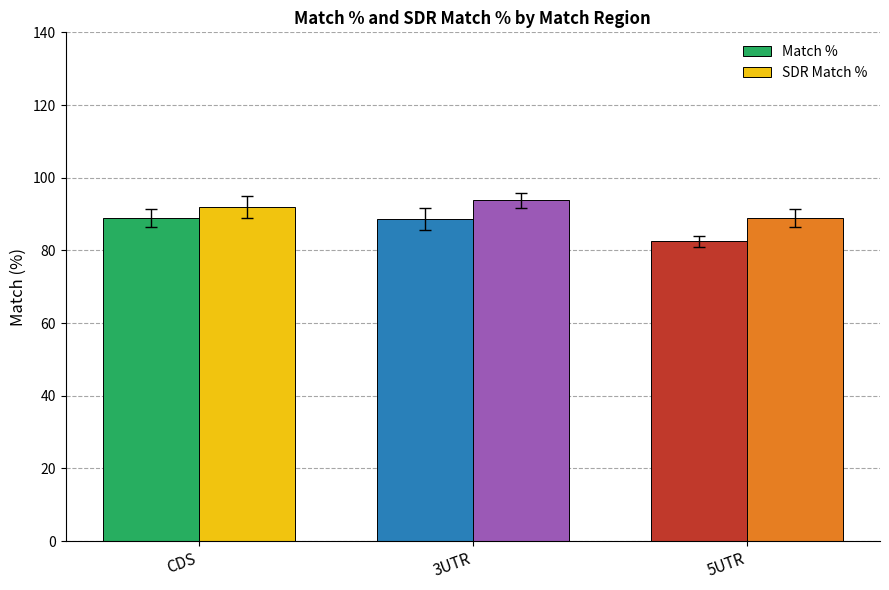

At which label does SDR Match % reach its minimum?

5UTR